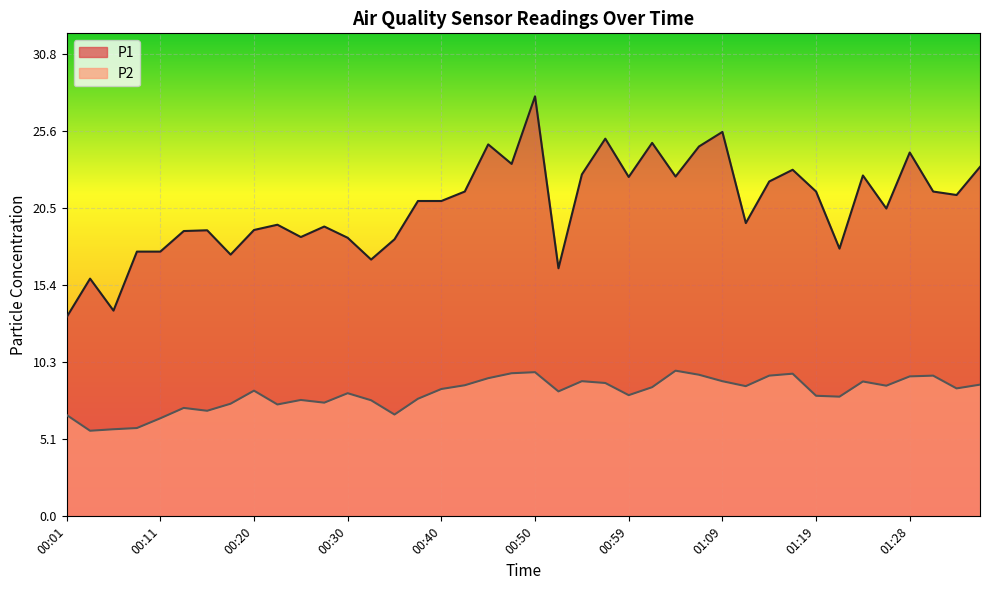

Reading left to right, what are all the values shown in this chart?

P1: 13.3	15.8	13.7	17.6	17.6	19.0	19.1	17.4	19.1	19.4	18.6	19.3	18.6	17.1	18.4	21.0	21.0	21.6	24.8	23.5	28.0	16.5	22.8	25.1	22.6	24.9	22.6	24.6	25.6	19.5	22.3	23.1	21.6	17.8	22.7	20.5	24.2	21.6	21.4	23.3
P2: 6.8	5.7	5.8	5.9	6.5	7.2	7.0	7.5	8.4	7.5	7.8	7.6	8.2	7.7	6.8	7.8	8.5	8.7	9.2	9.5	9.6	8.3	9.0	8.9	8.1	8.6	9.7	9.4	9.0	8.7	9.4	9.5	8.0	8.0	9.0	8.7	9.3	9.4	8.5	8.8